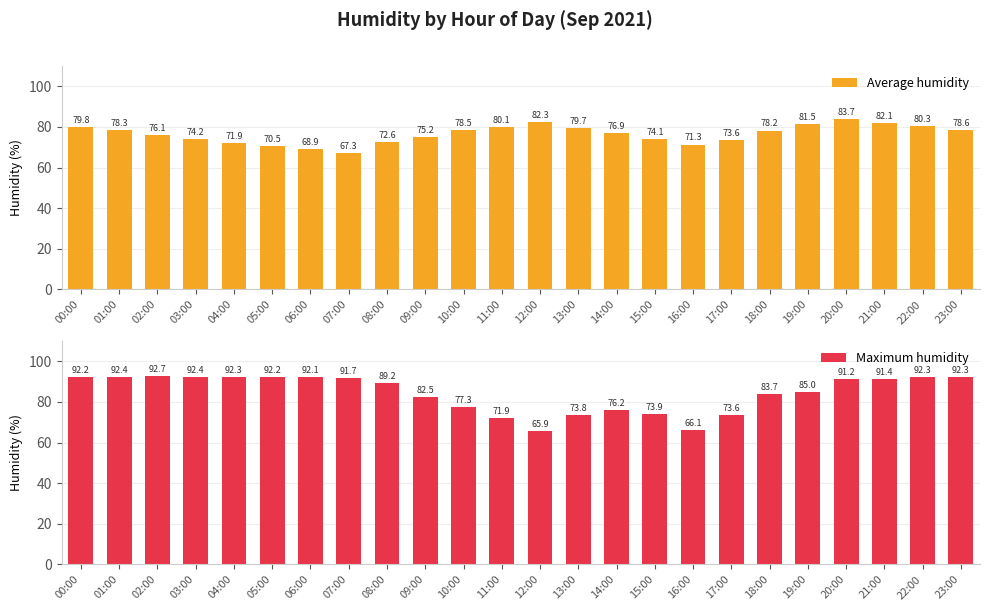

How many values in the Average humidity series are below 78?

12